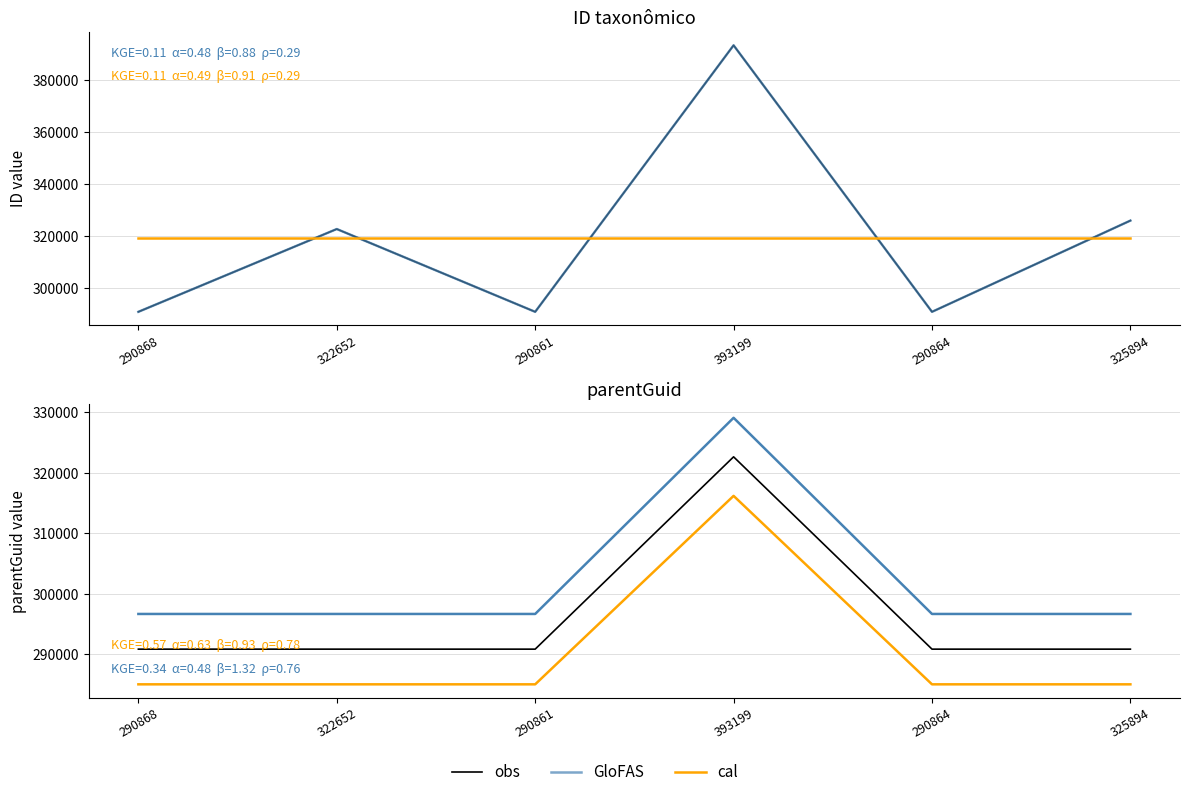

How many lines are shown in the chart?

3